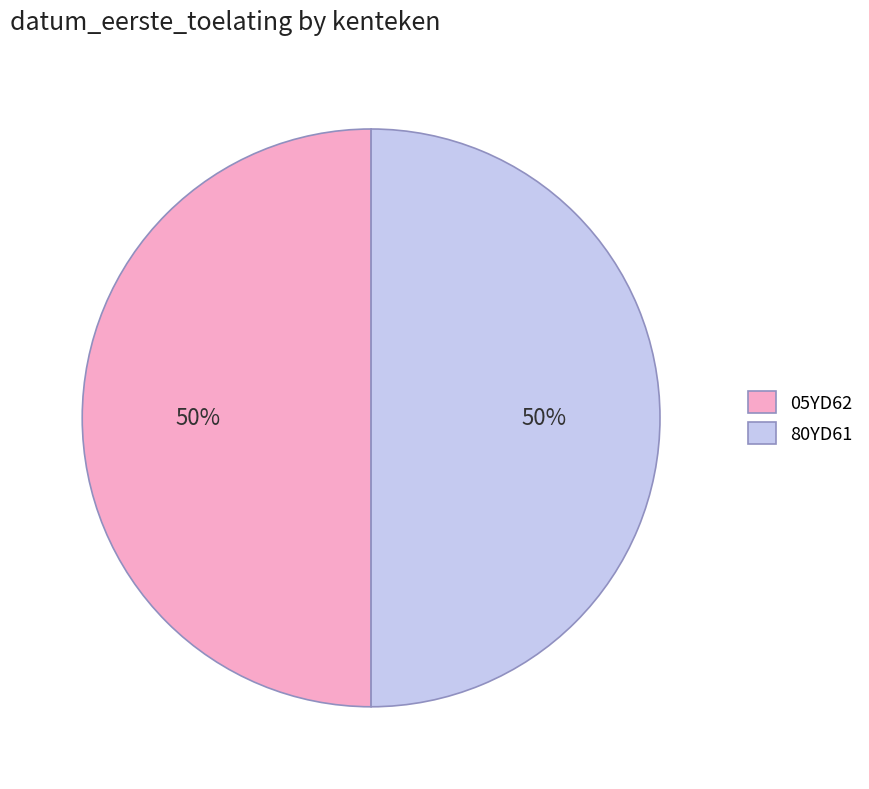

To the nearest percent, what portion does 05YD62 represent?

50%